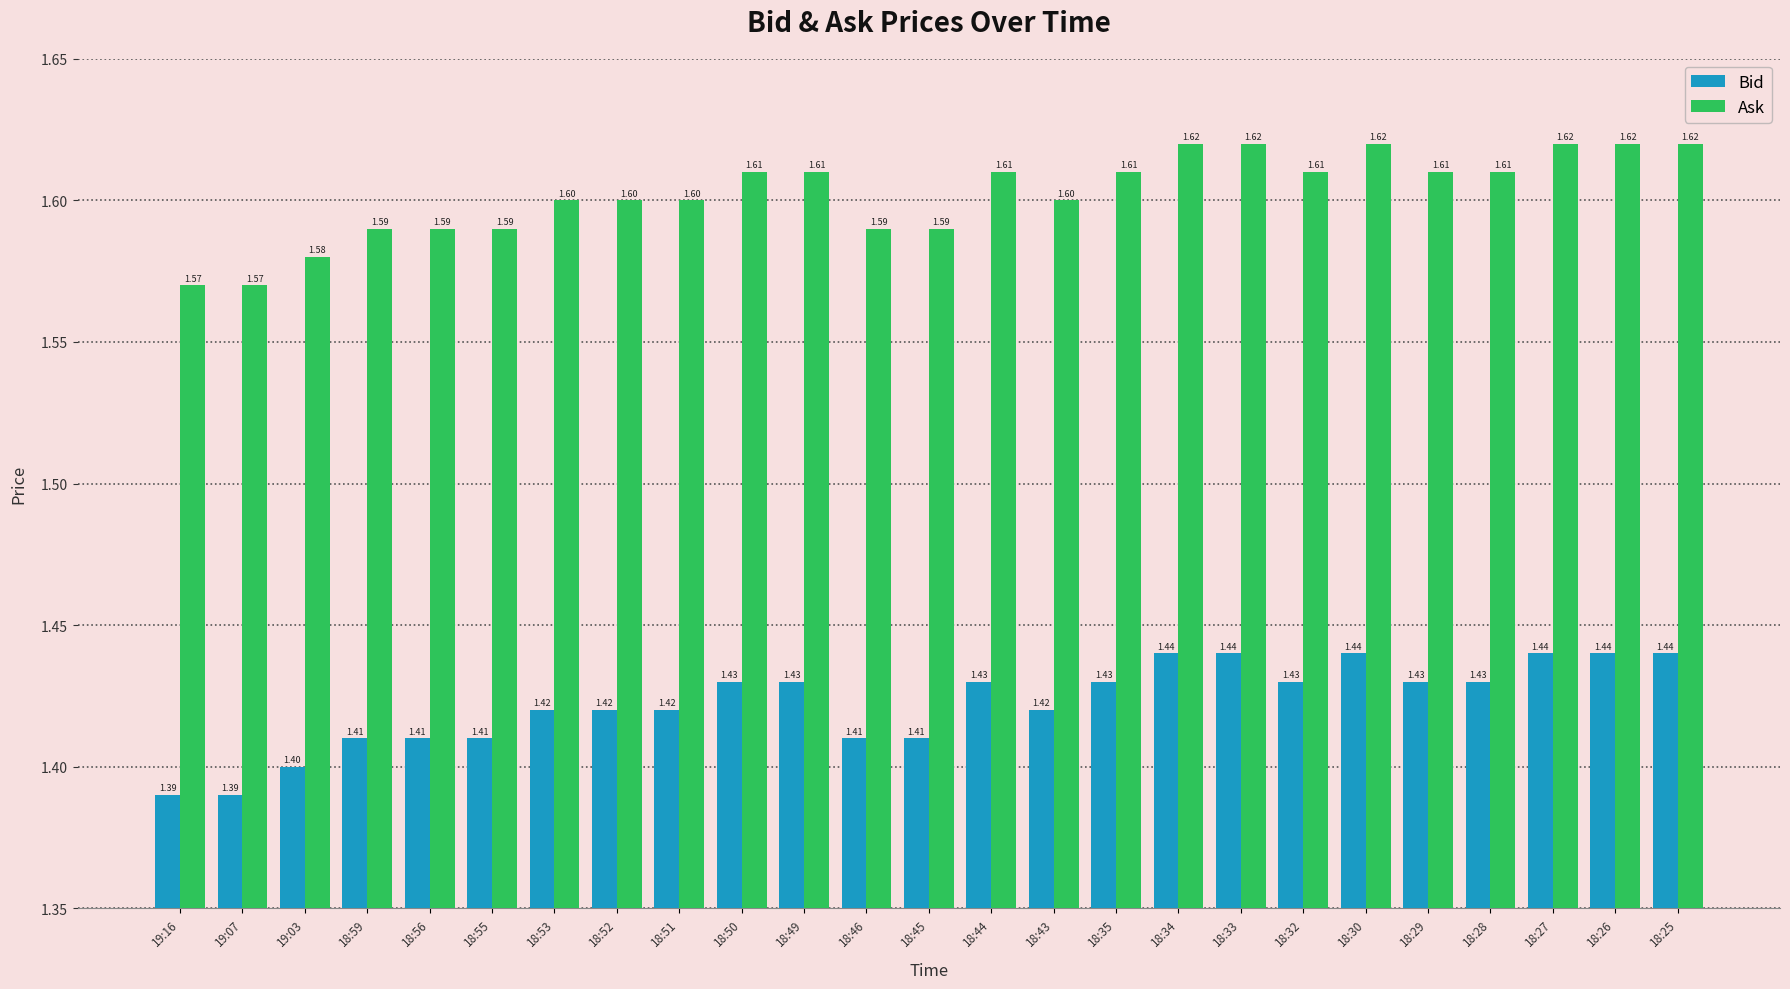

Rank the series by their maximum value, from highest to lowest.

Ask, Bid